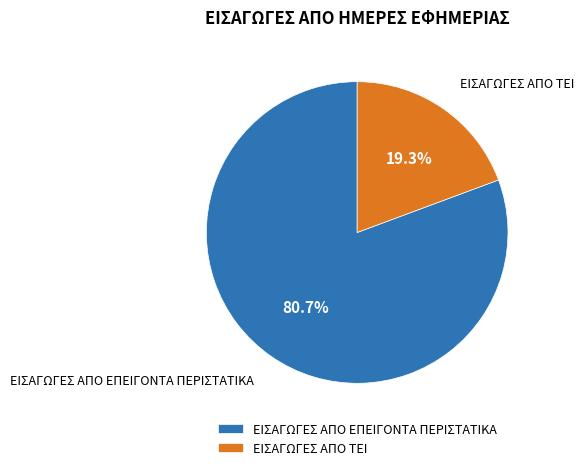

Which slice is the largest?

ΕΙΣΑΓΩΓΕΣ ΑΠΟ ΕΠΕΙΓΟΝΤΑ ΠΕΡΙΣΤΑΤΙΚΑ